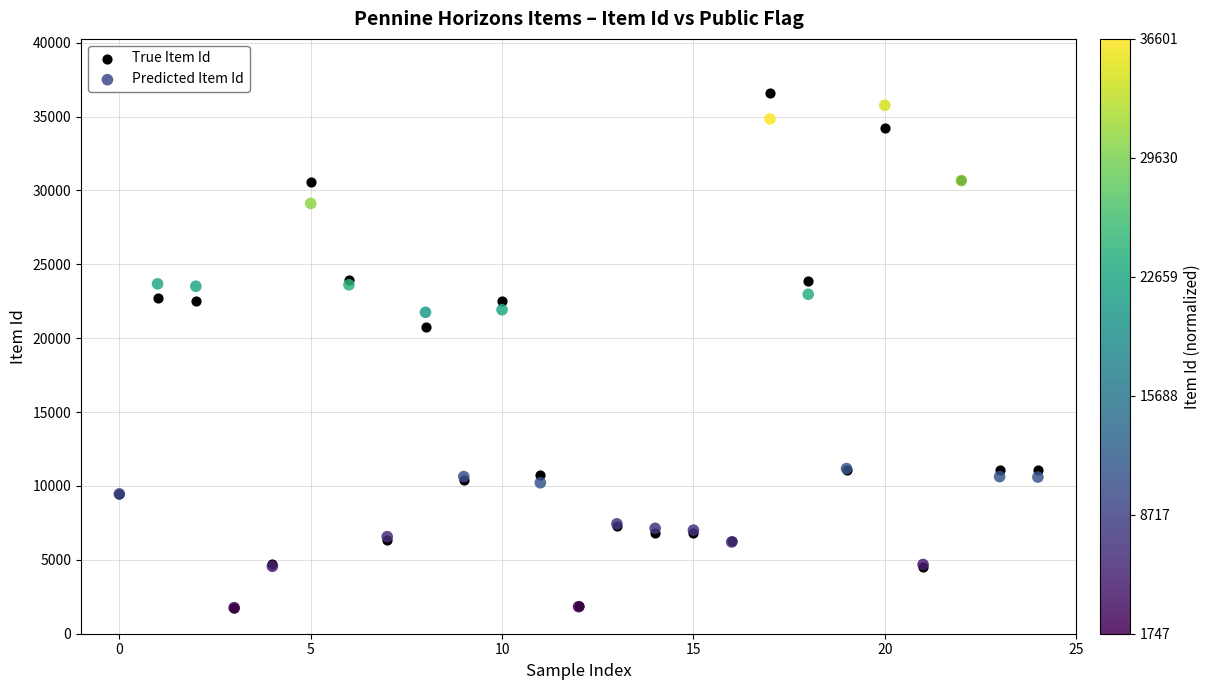

Which series has the widest spread of Y values?

True Item Id